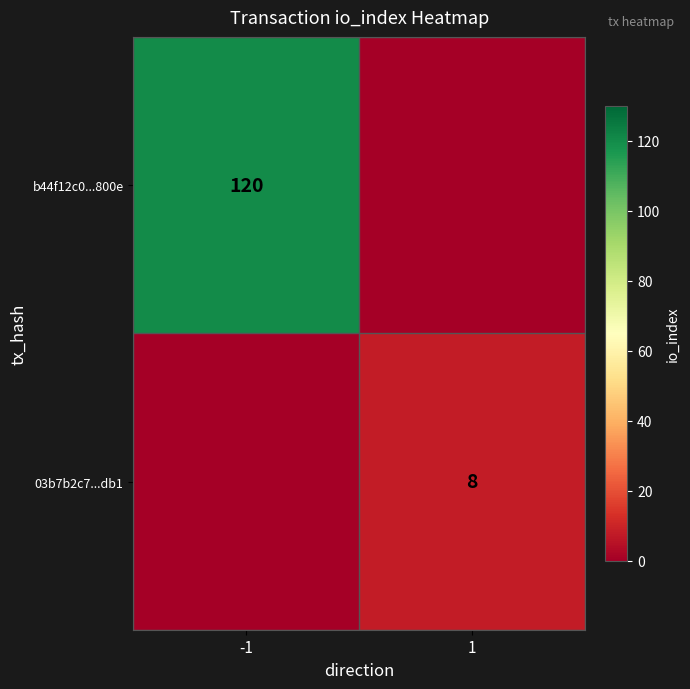

The value of b44f12c0...800e at -1 is 120. True or false?

True